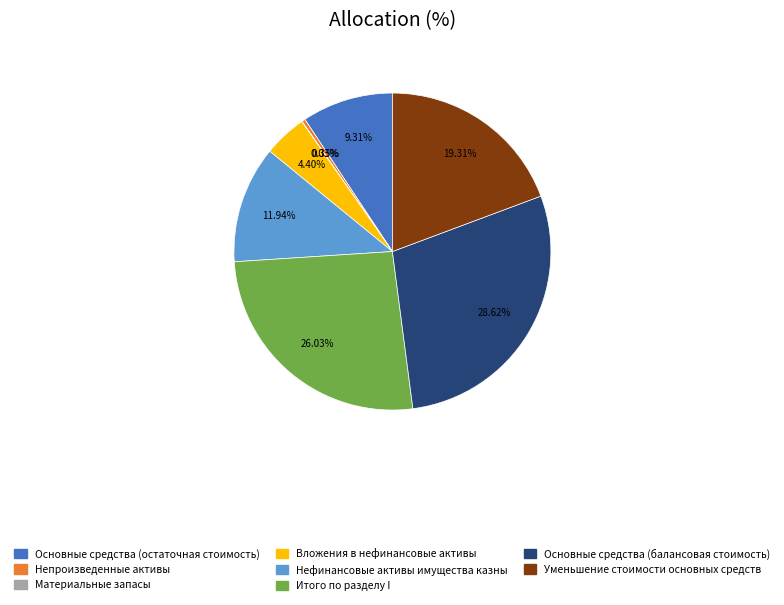

Is the sum of Нефинансовые активы имущества казны and Непроизведенные активы greater than half?

No